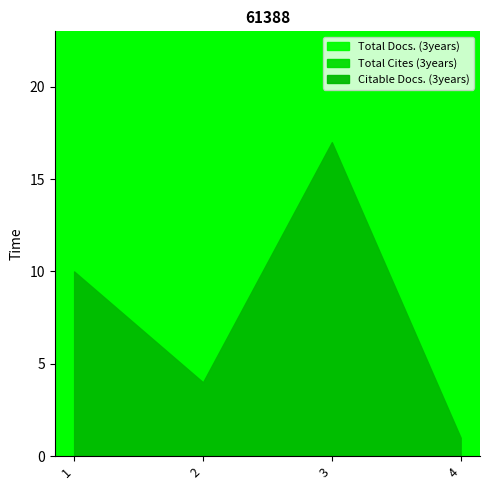

What are all the series names shown in the legend?

Total Docs. (3years), Total Cites (3years), Citable Docs. (3years)